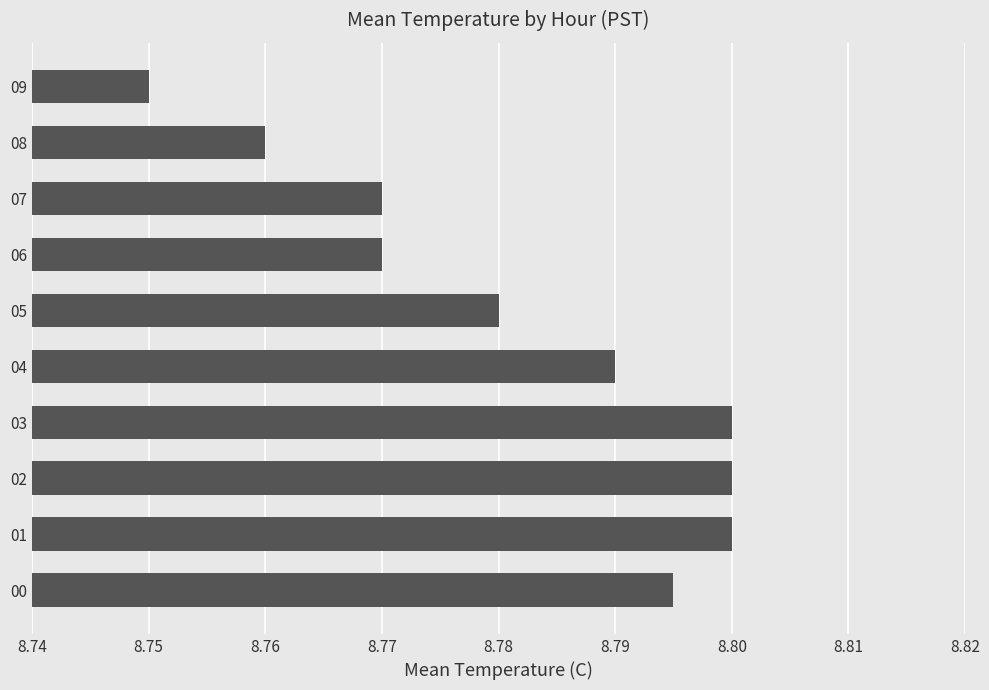

What is the sum of the values at 05 and 02?

17.6